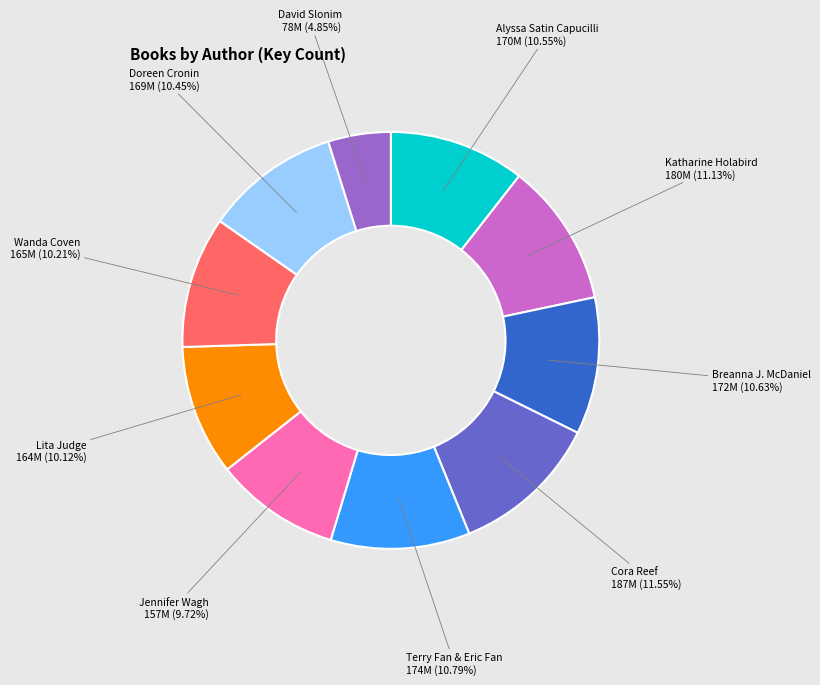

Does any single category account for the majority?

No